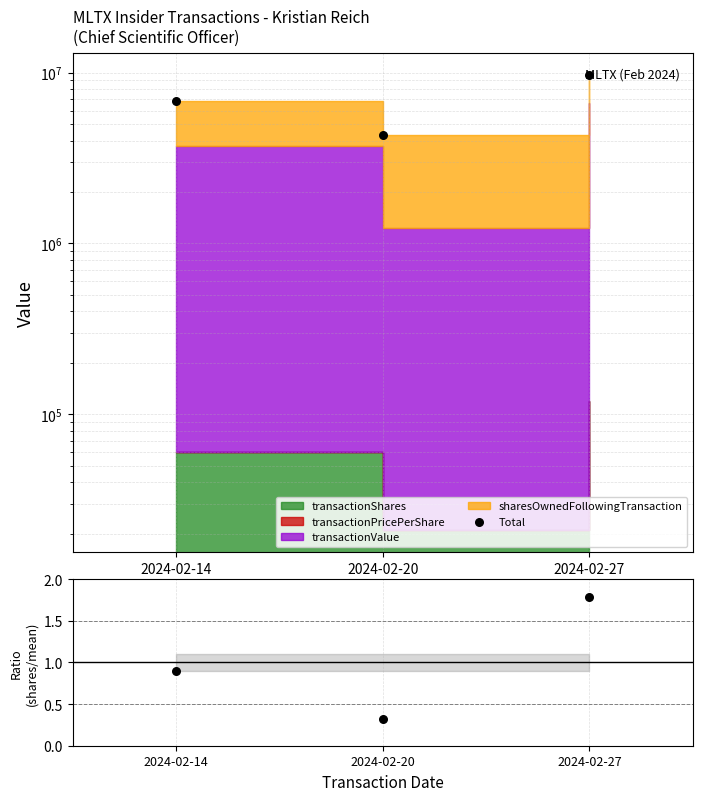

What is the total value across all series at 2024-02-20?

4316029.6